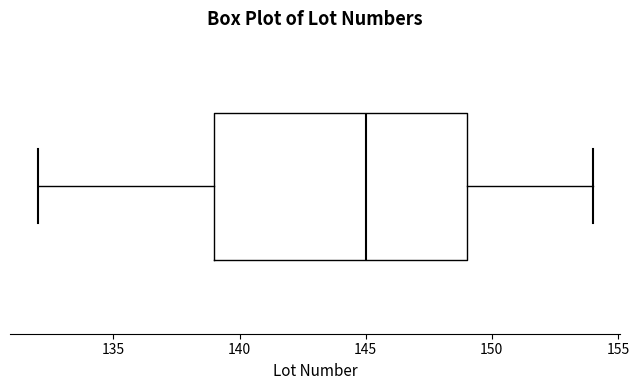

Read this box plot against the x-axis: the position of the median line, the range covered by the box, and the ends of both whiskers. The values are not printed on the chart, so give them approximately, as read against the axis.

median 145, box 139 to 149, whiskers 132 to 154